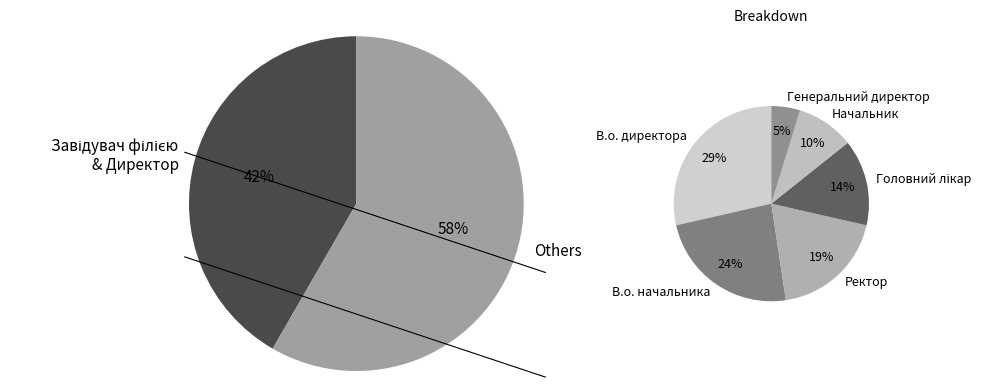

Which slice is the smallest?

Генеральний директор